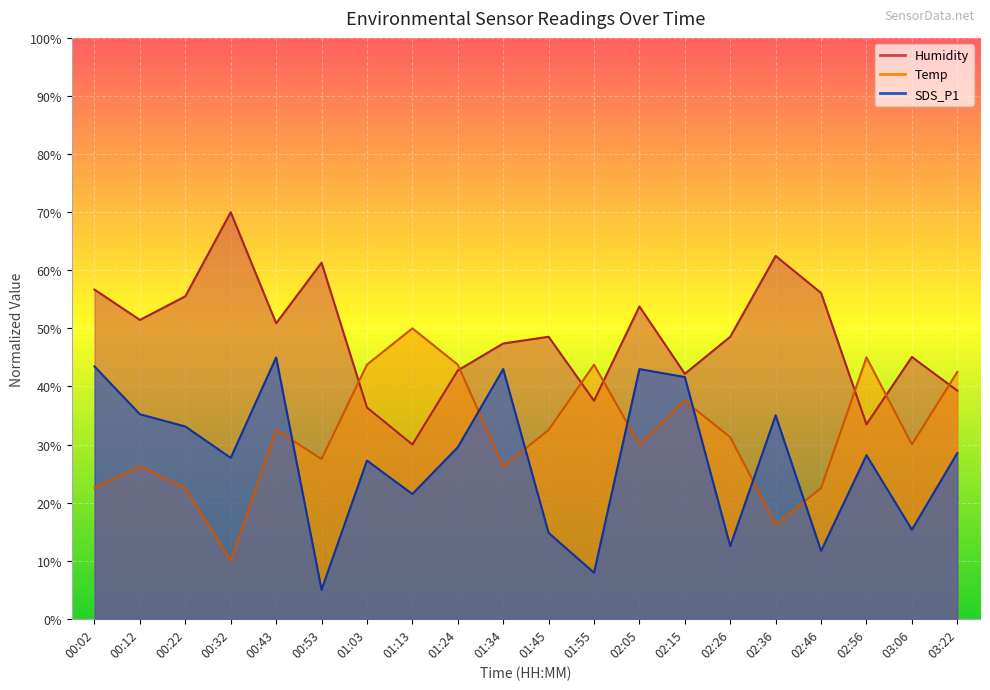

At how many categories does at least one series exceed 12?

20